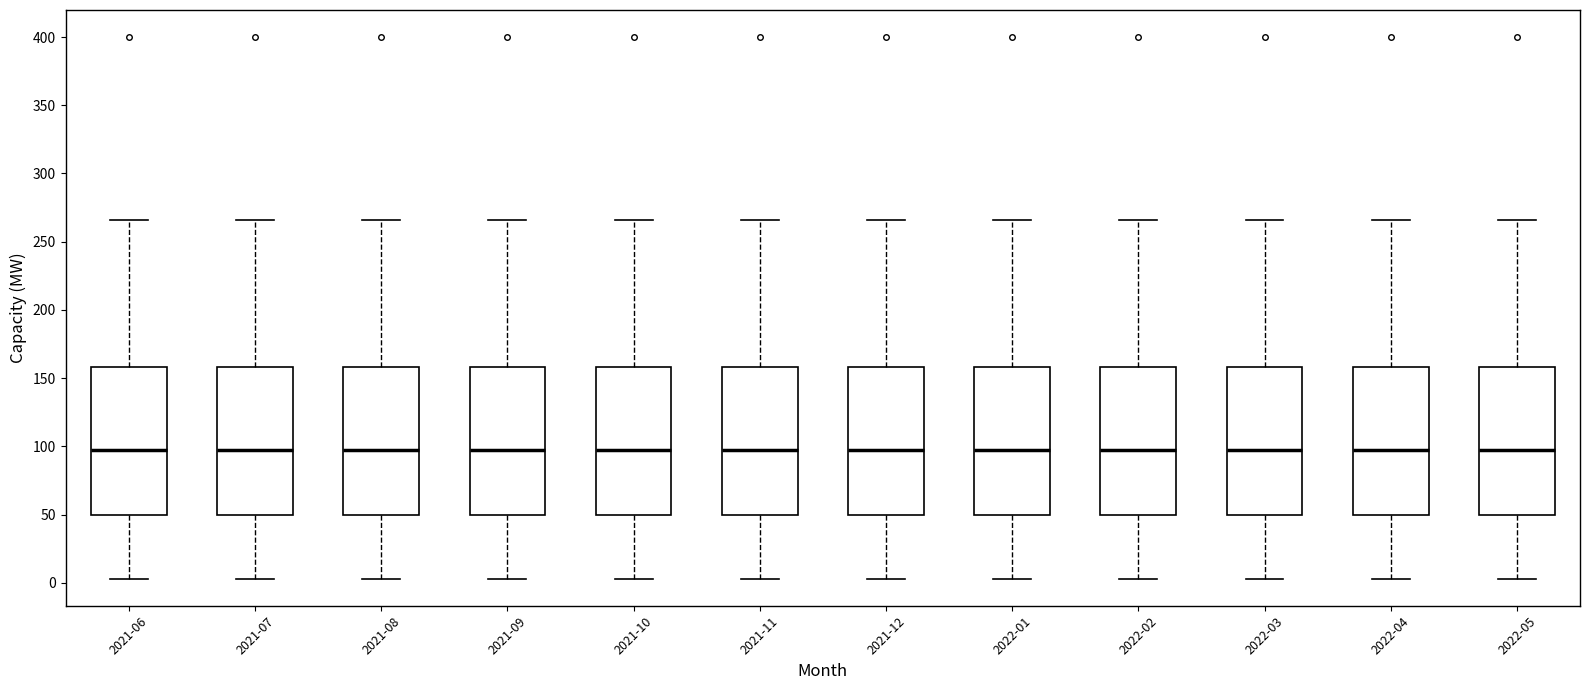

Where is the lower edge of the box for 2022-05 on the y-axis? The values are not printed on the chart, so give them approximately, as read against the axis.

50